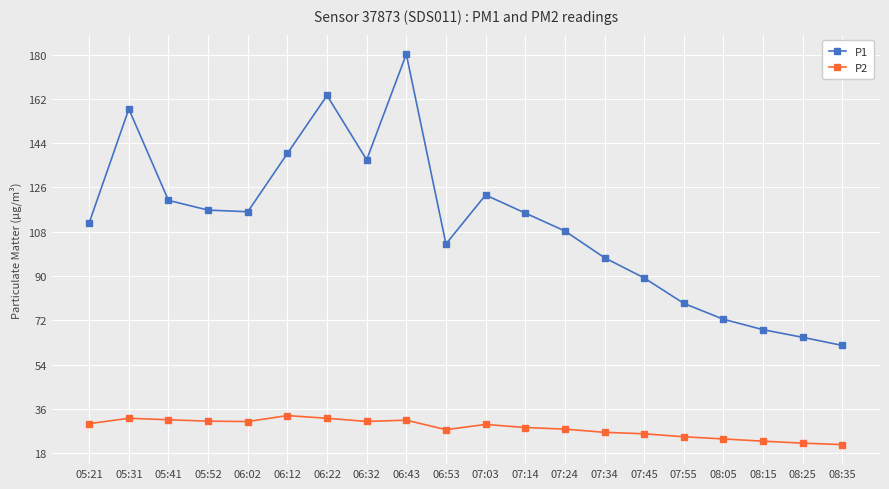

What is the smallest value displayed?

21.5